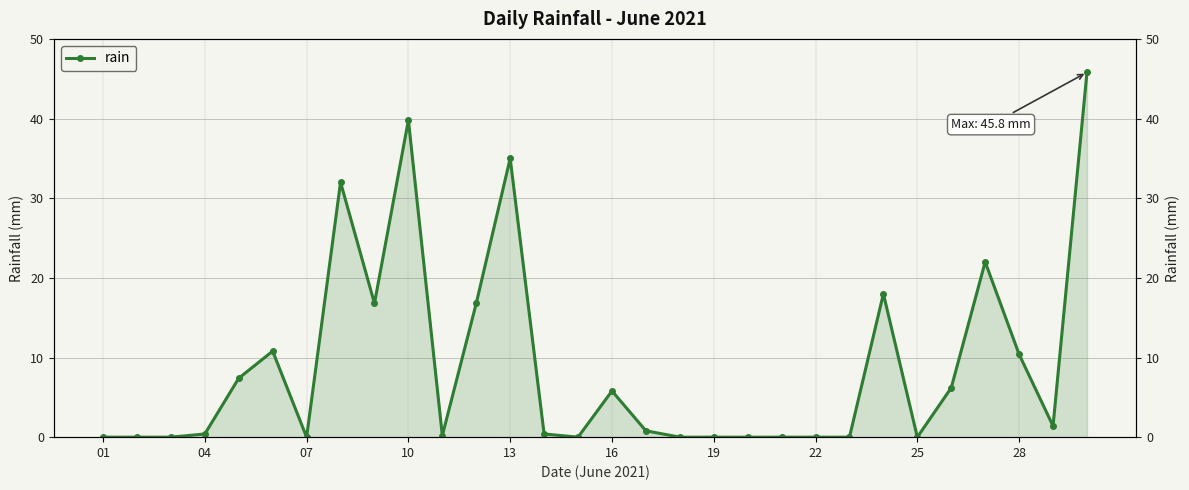

Does the chart have visible grid lines?

Yes